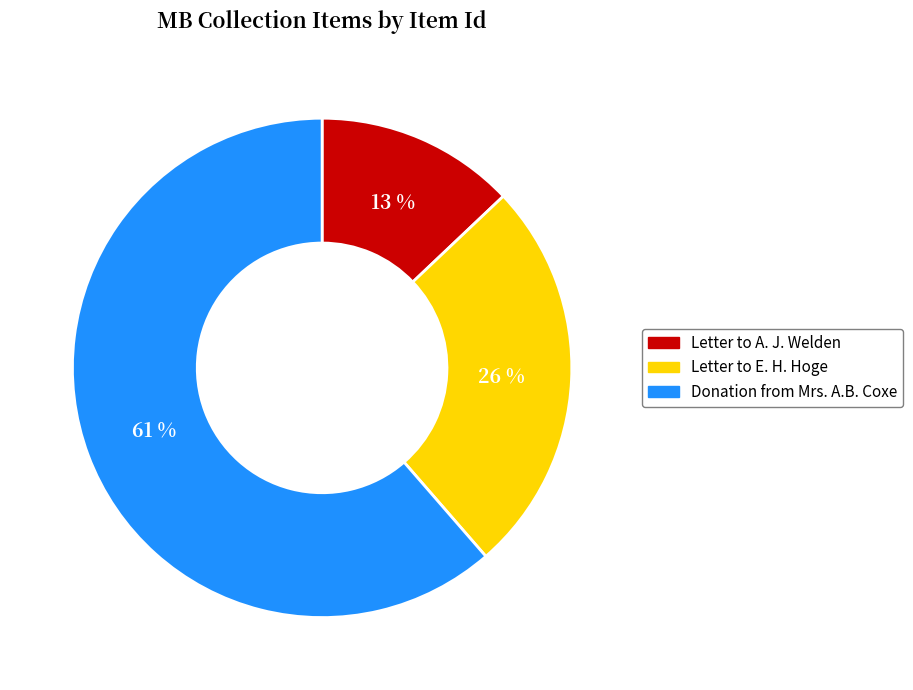

How many segments does this pie chart have?

3